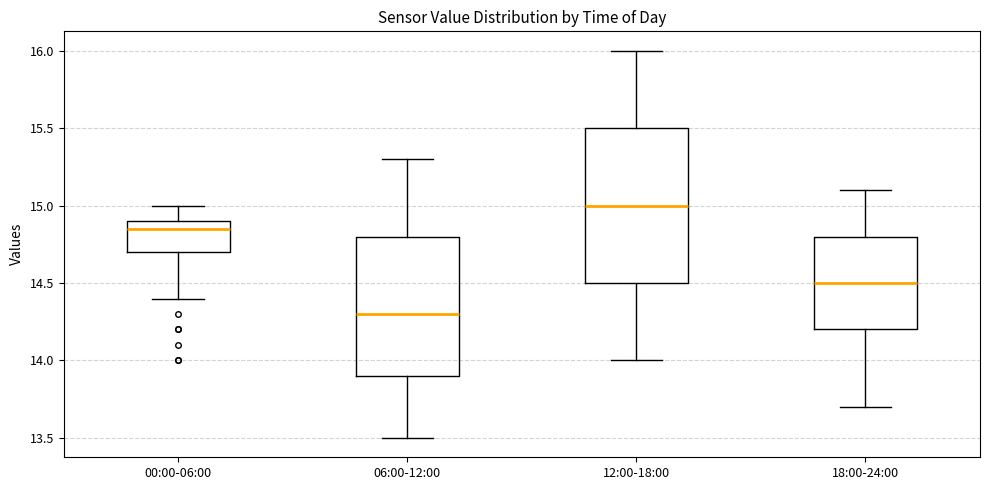

Reading left to right, transcribe this box plot: for each box, give where its median line is, the range the box spans, and where its two whiskers end, as read against the y-axis. The values are not printed on the chart, so give them approximately, as read against the axis.

00:00-06:00: median 14.85, box 14.70 to 14.90, whiskers 14.40 to 15.00
06:00-12:00: median 14.30, box 13.90 to 14.80, whiskers 13.50 to 15.30
12:00-18:00: median 15.00, box 14.50 to 15.50, whiskers 14.00 to 16.00
18:00-24:00: median 14.50, box 14.20 to 14.80, whiskers 13.70 to 15.10